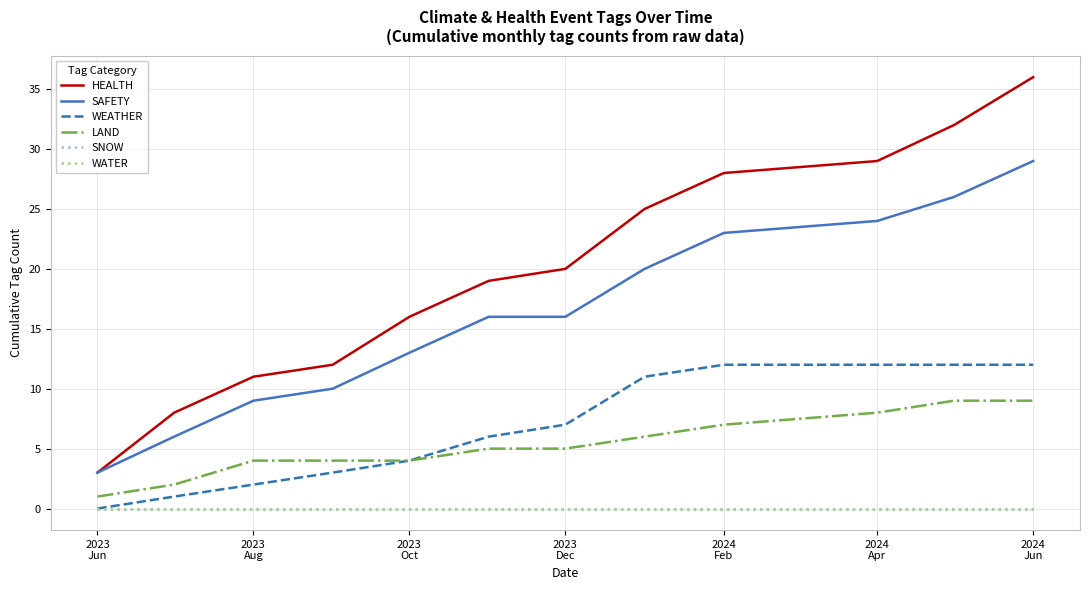

Does the chart have visible grid lines?

Yes